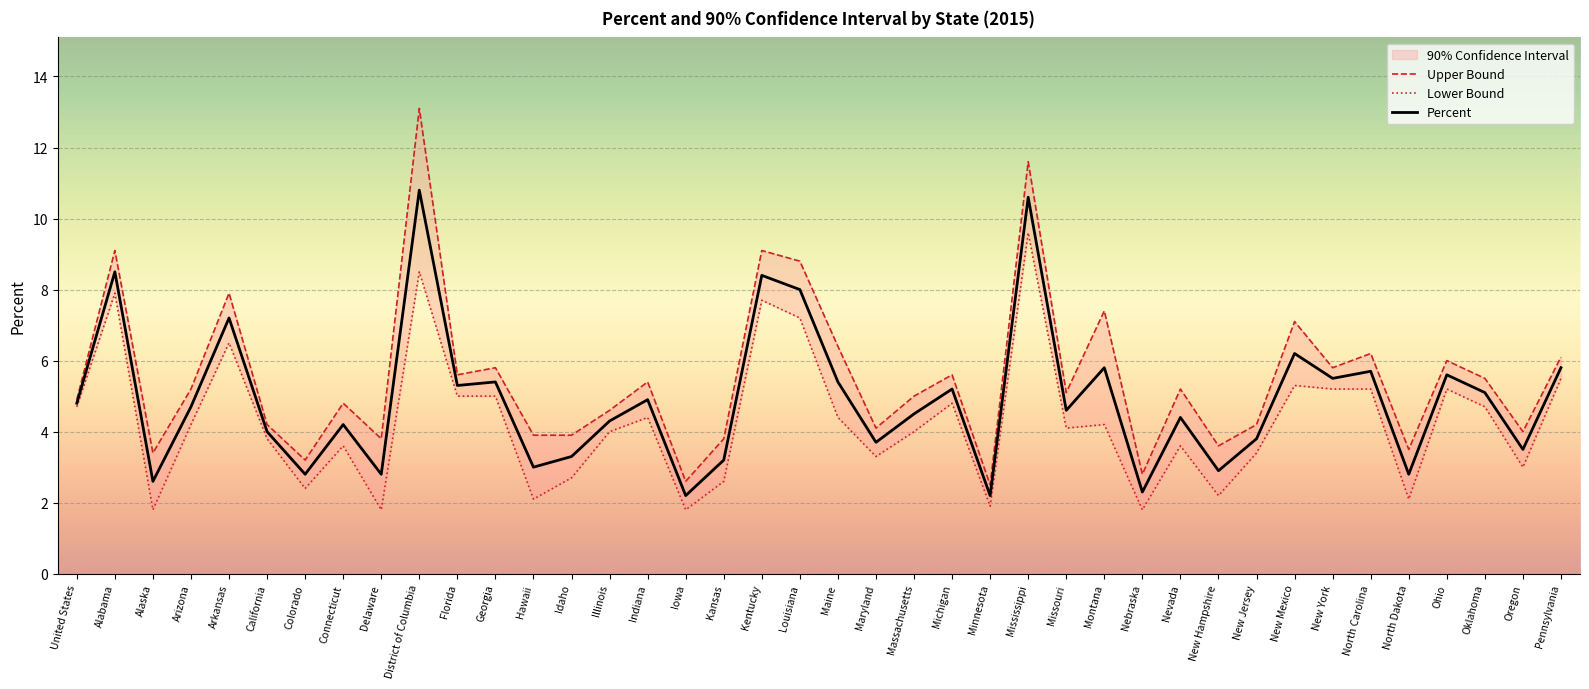

What is the total value across all series at New Jersey?

11.4